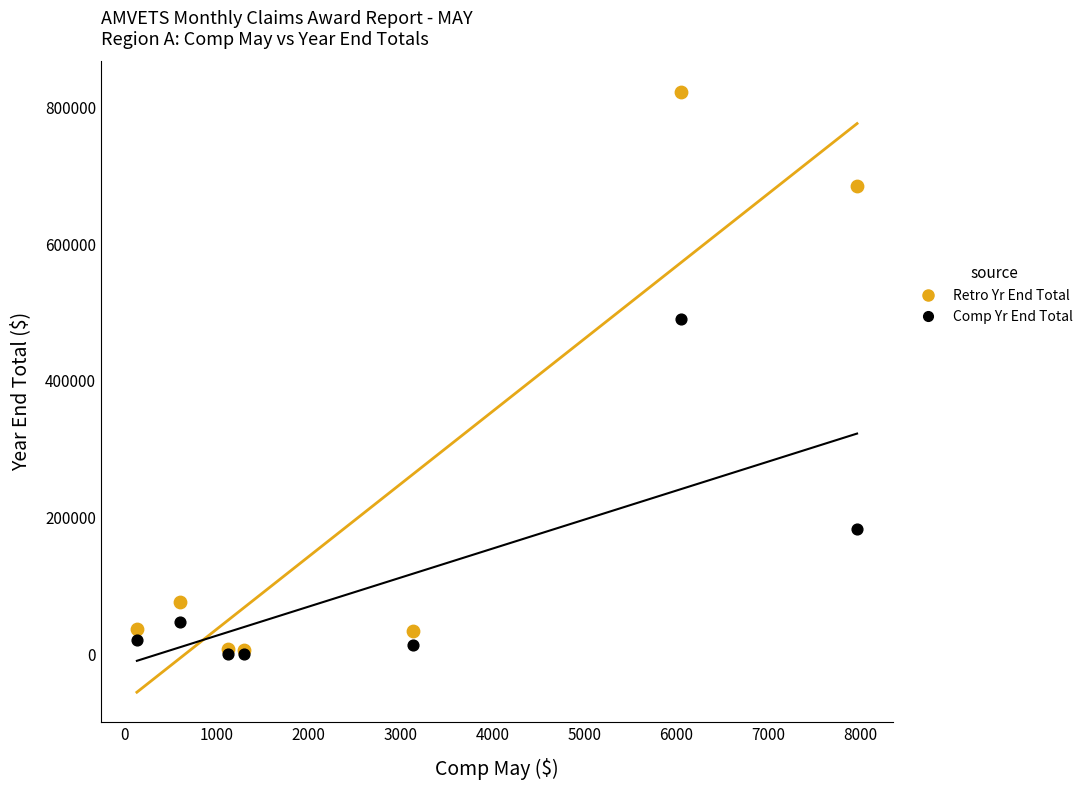

Which series has the widest spread of Y values?

Retro Yr End Total